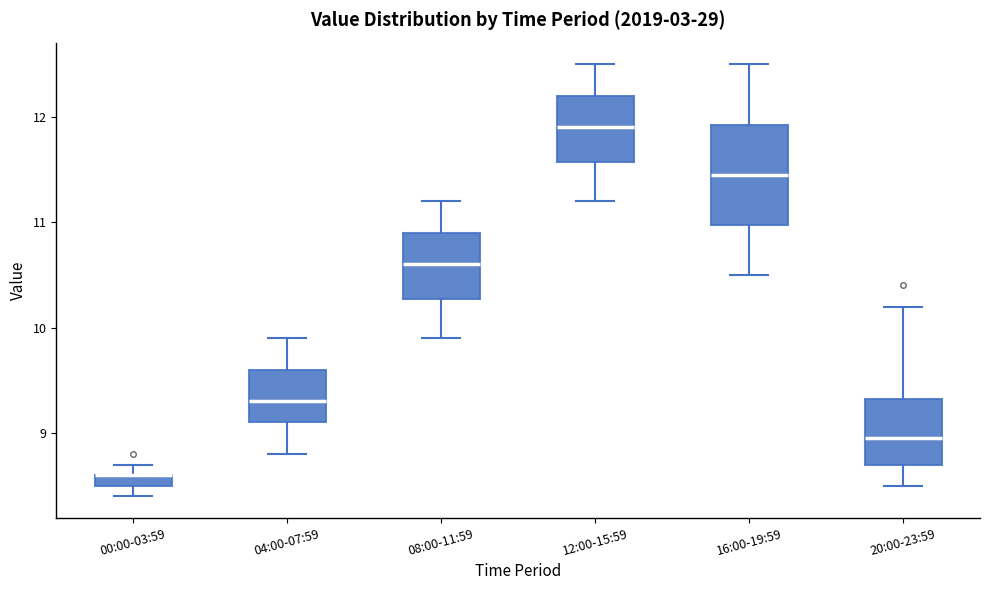

Where is the lower edge of the box for 20:00-23:59 on the y-axis? The values are not printed on the chart, so give them approximately, as read against the axis.

8.7